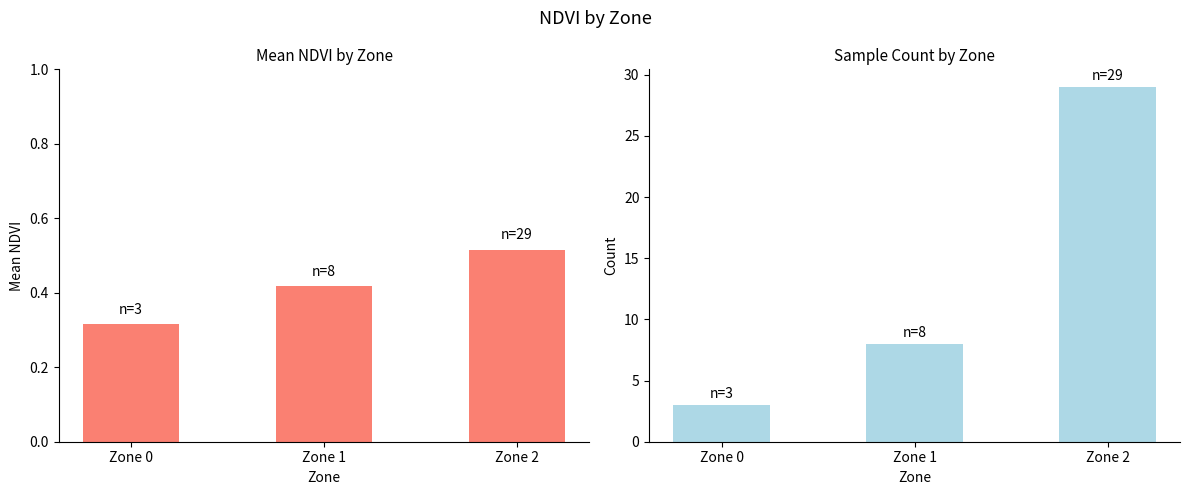

Reading left to right, list all the values displayed in this chart.

Mean NDVI: 0.3	0.4	0.5
Count: 3.0	8.0	29.0